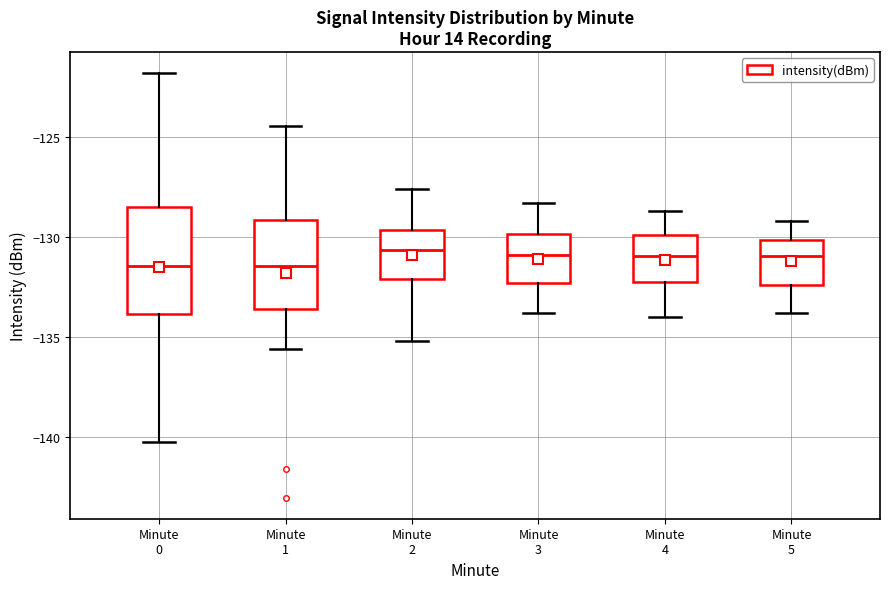

Comparing the boxes themselves (not the whiskers), which one is the tallest?

Minute 0